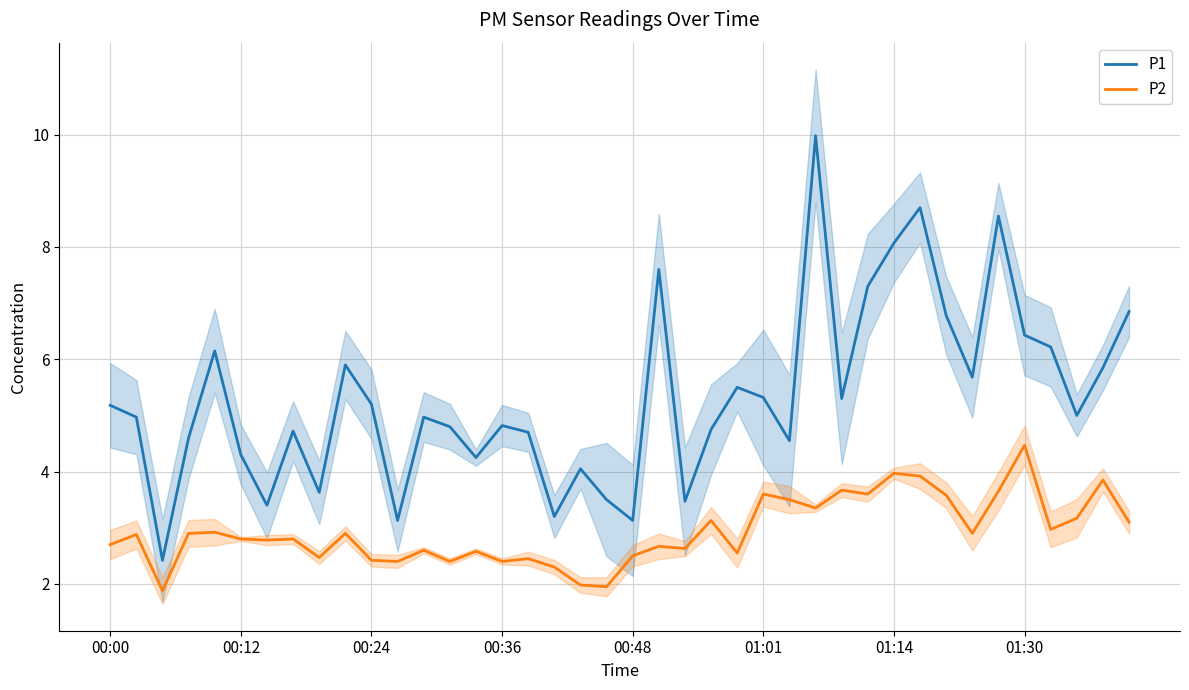

True or false: P2 and P1 intersect in this chart.

False